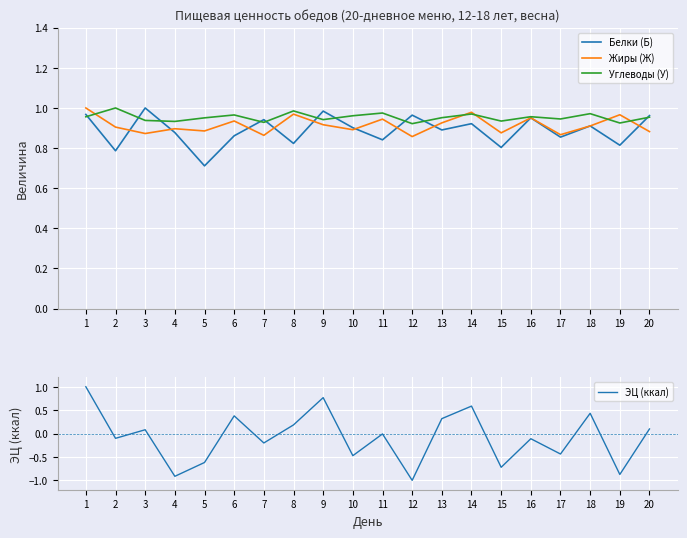

At how many categories does at least one series exceed 0?

20